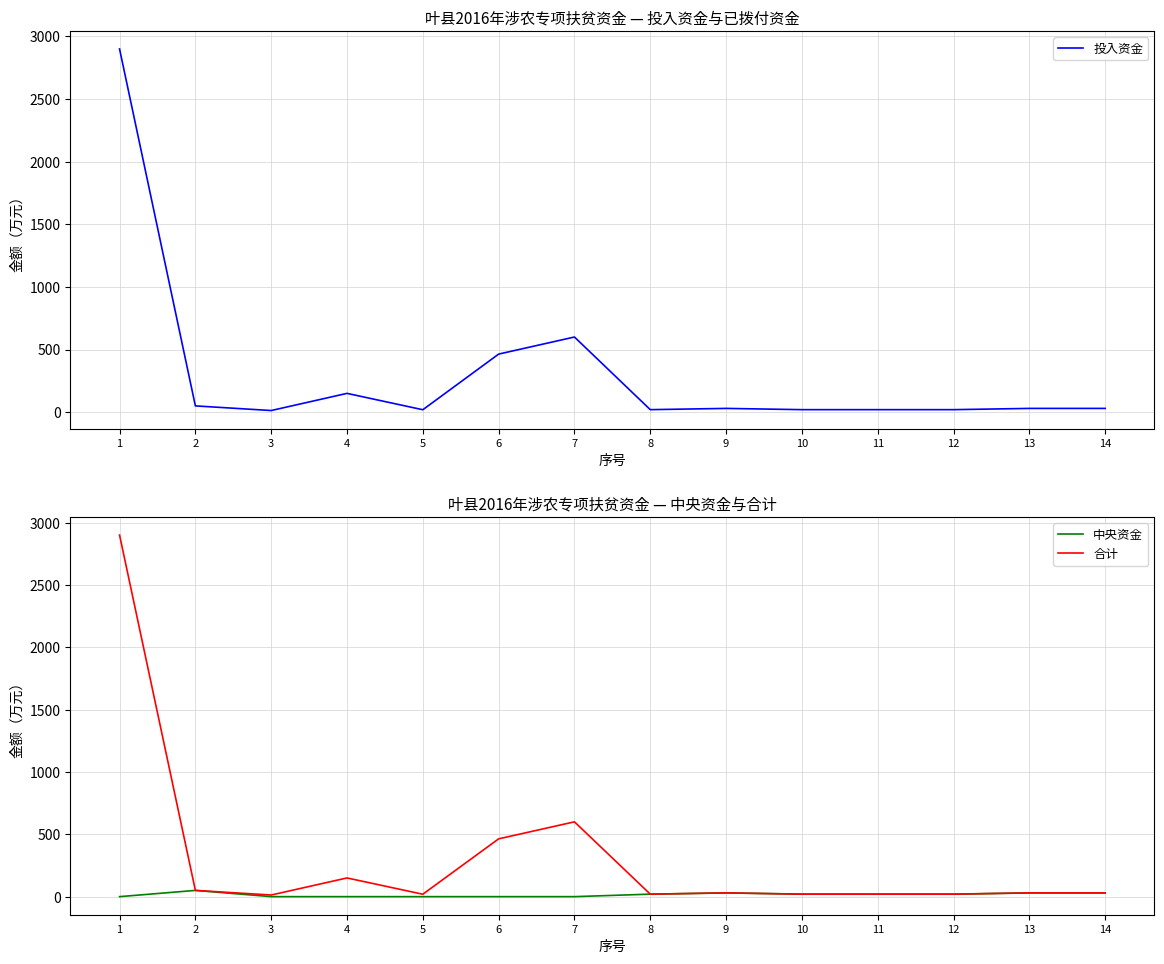

Rank the series at 14 from lowest to highest value.

投入资金, 中央资金, 合计